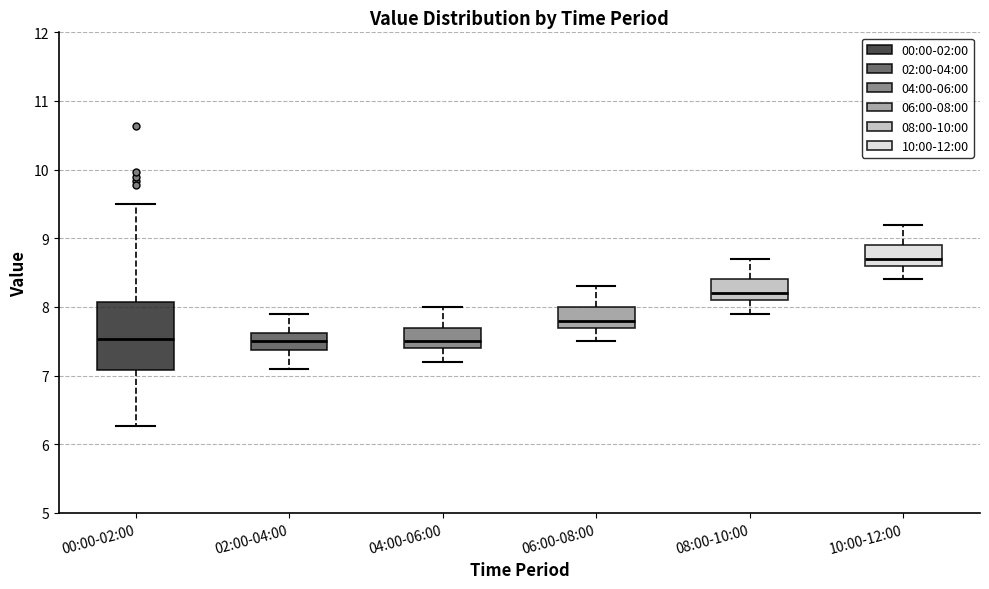

Which box is the tallest, from its lower edge to its upper edge?

00:00-02:00